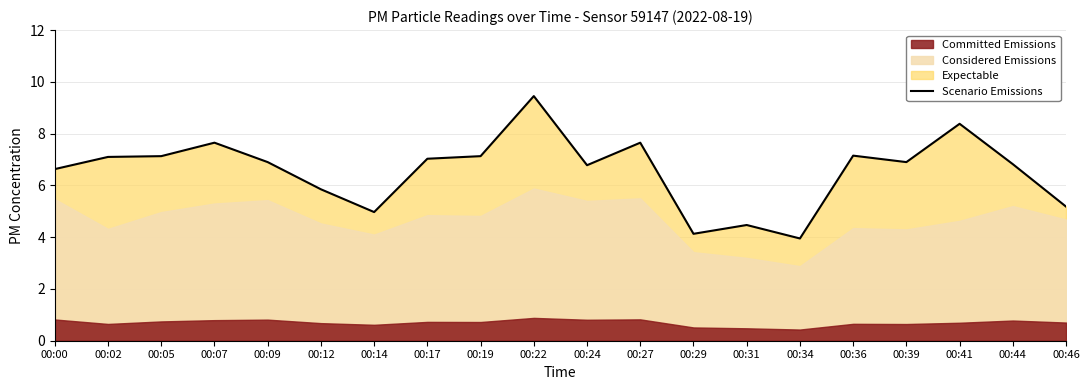

How many data points are above 6?

14